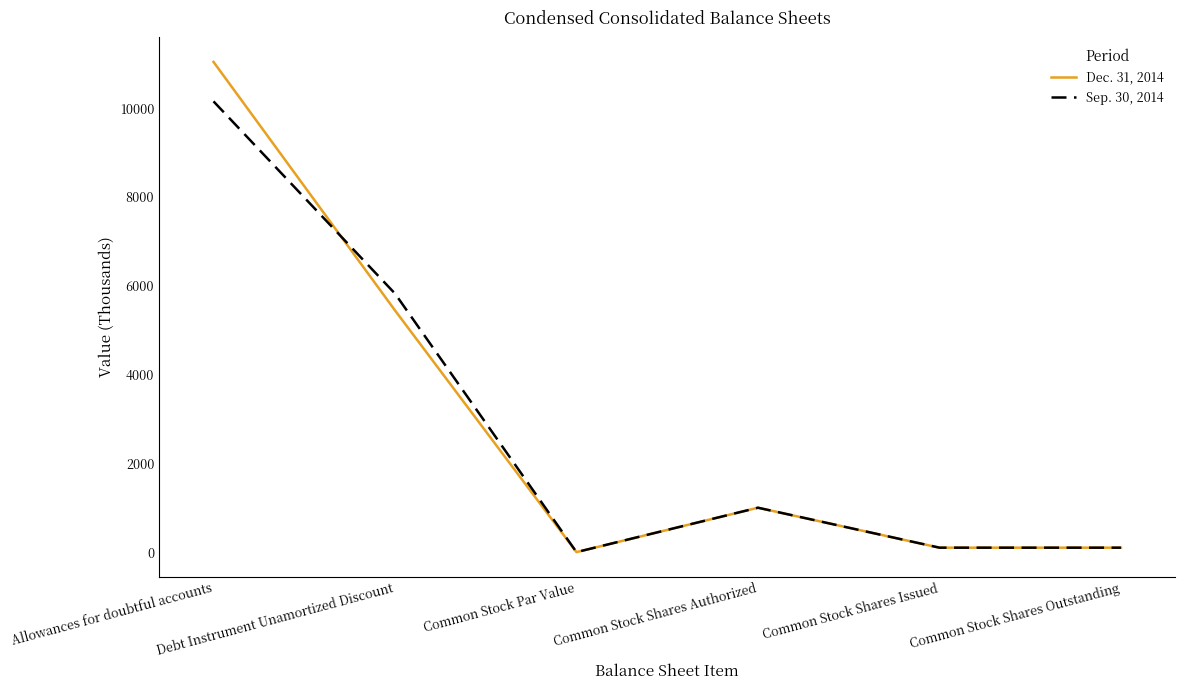

What is the sum of the Dec. 31, 2014 values at Debt Instrument Unamortized Discount and Common Stock Shares Issued?

5544